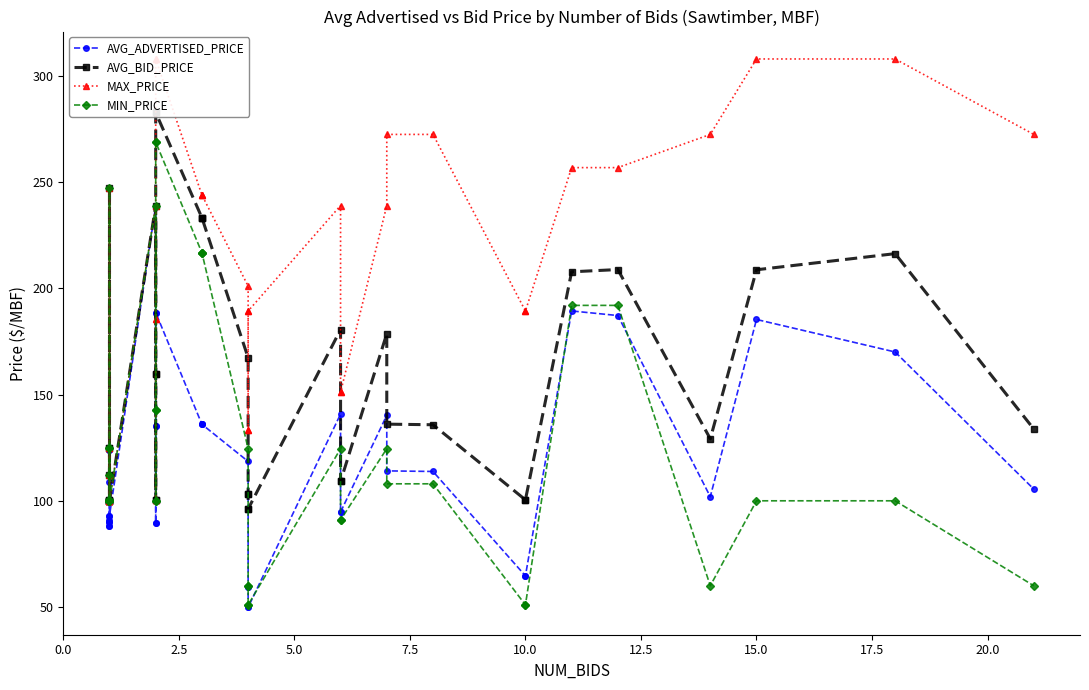

True or false: AVG_ADVERTISED_PRICE has more than 0 points higher than both neighbors.

True